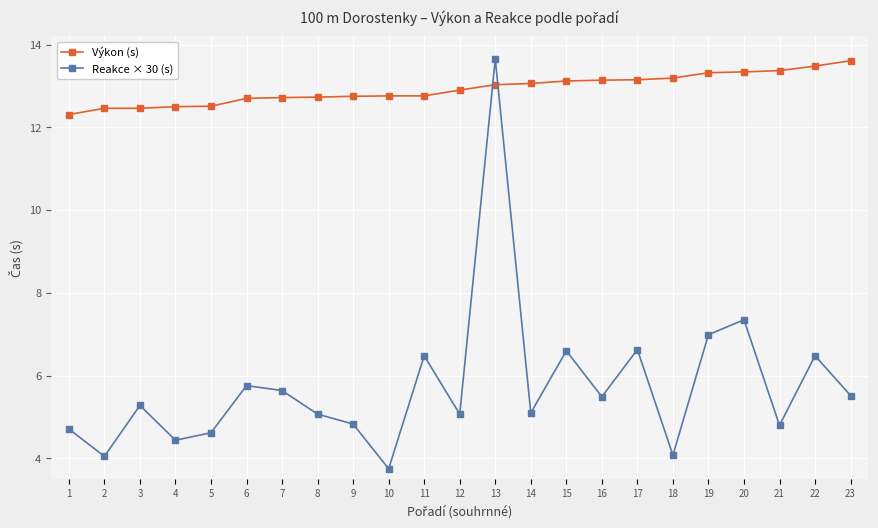

True or false: Výkon (s) and Reakce × 30 (s) intersect in this chart.

True